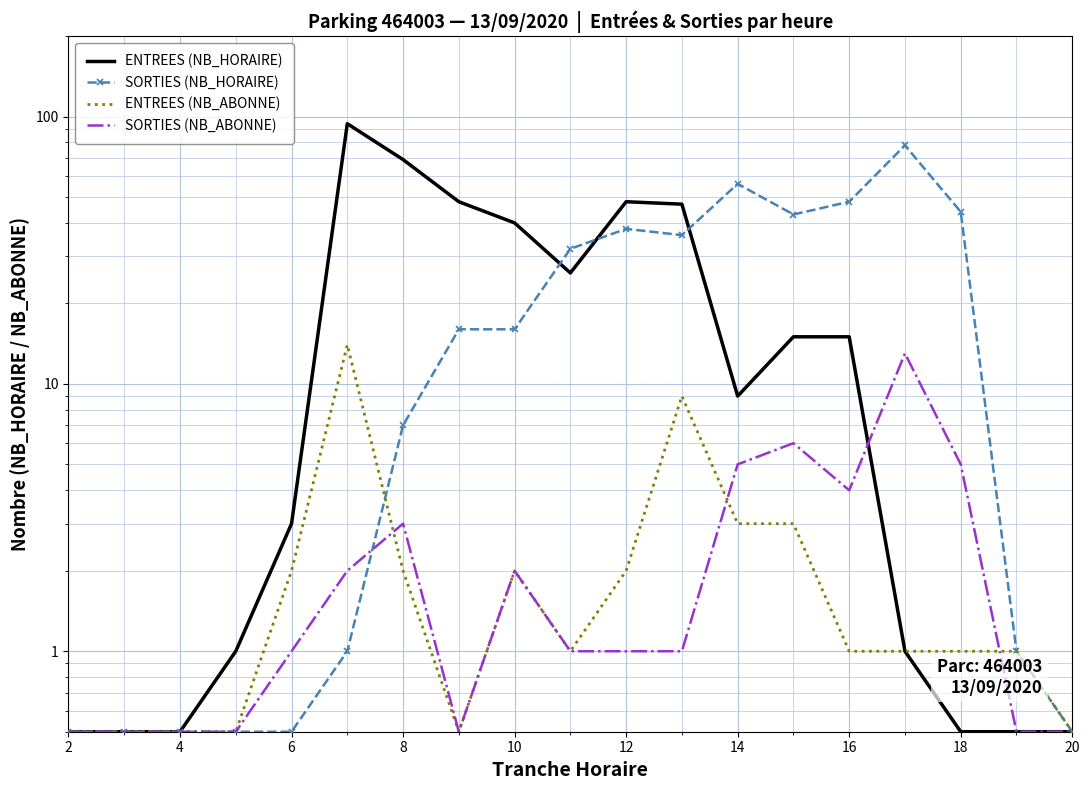

How many lines are shown in the chart?

4